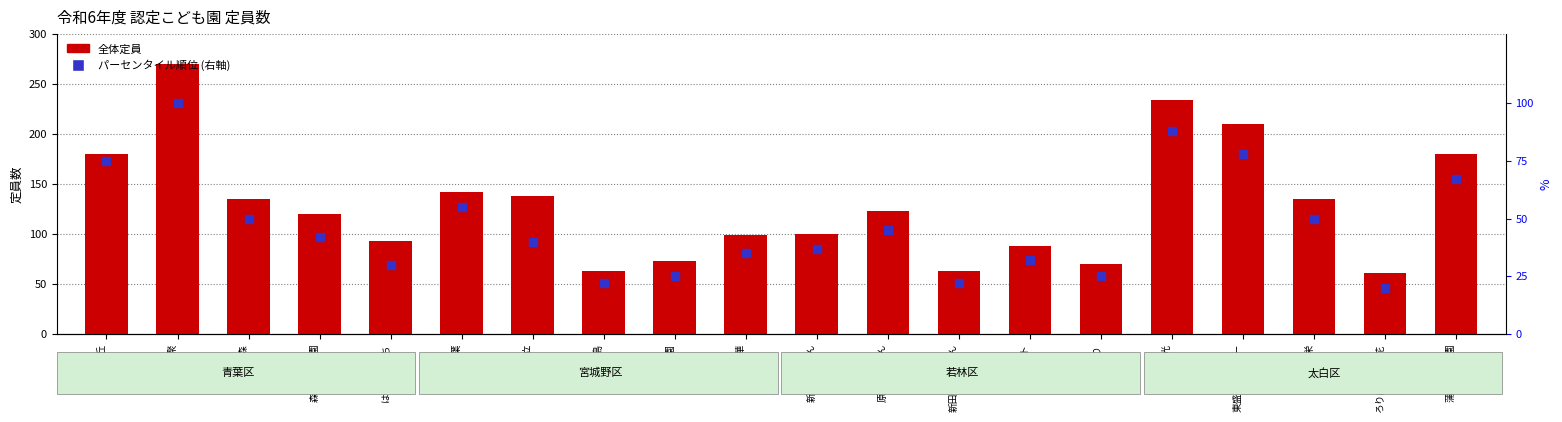

Which series has the largest Y range (max minus min)?

全体定員